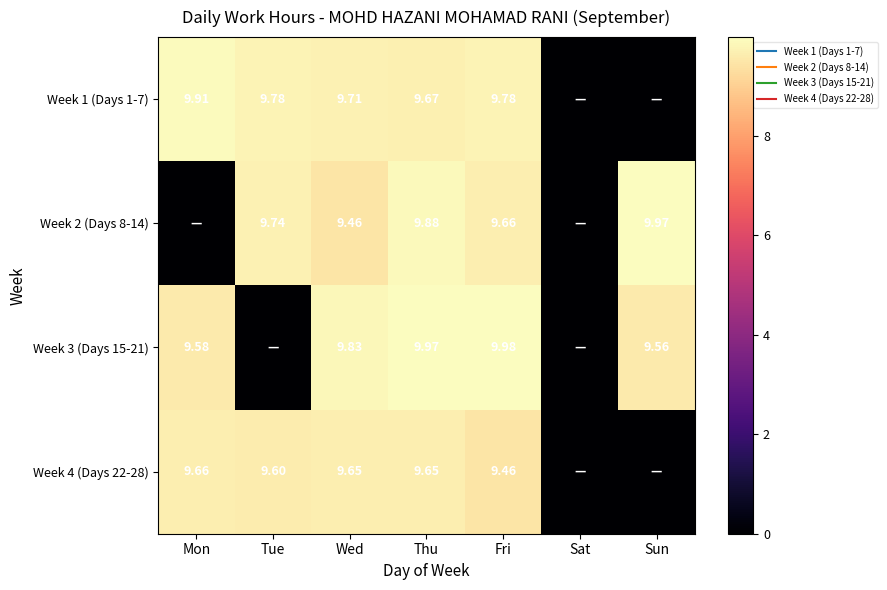

Rank the series at Mon from lowest to highest value.

Week 2 (Days 8-14), Week 3 (Days 15-21), Week 4 (Days 22-28), Week 1 (Days 1-7)